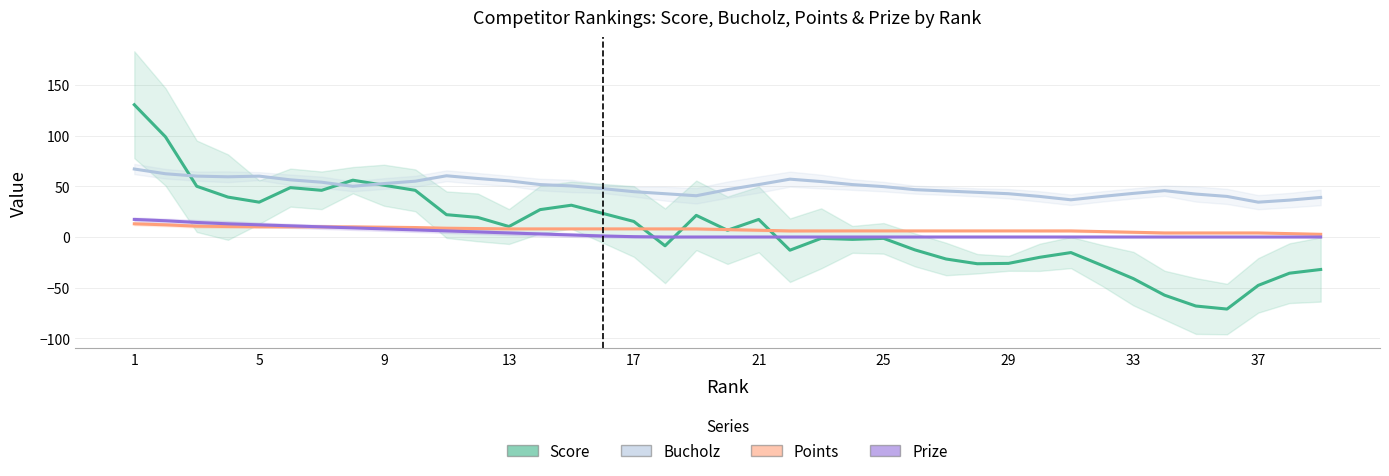

What is the difference between the maximum and second lowest values in the Points series?

9.7